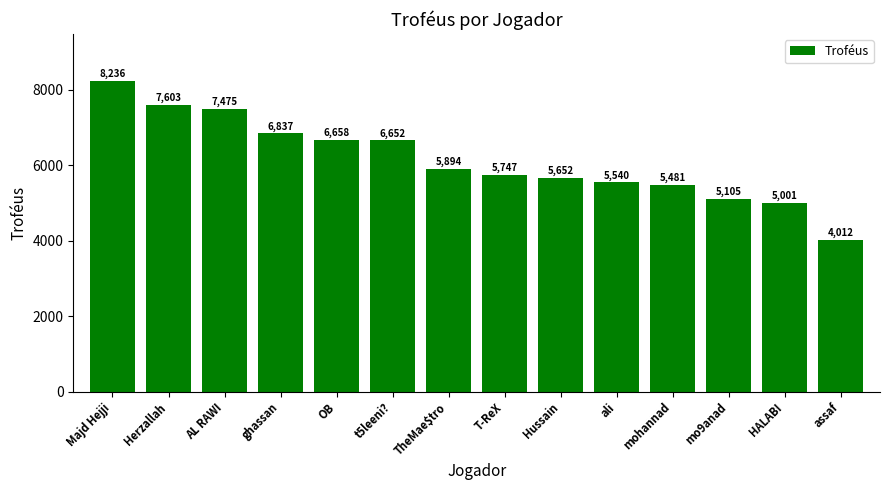

What position from the left is OB?

5